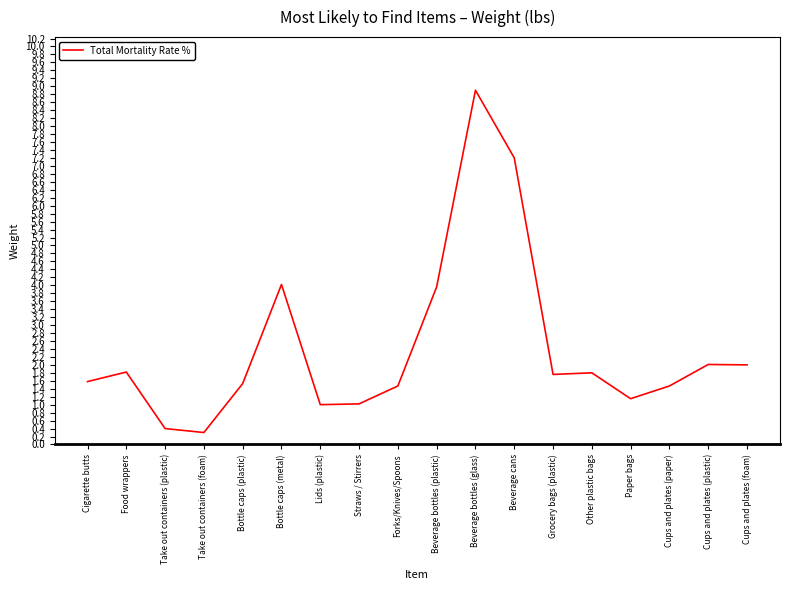

The chart shows a value of 4.3 at Beverage bottles (glass). True or false?

False